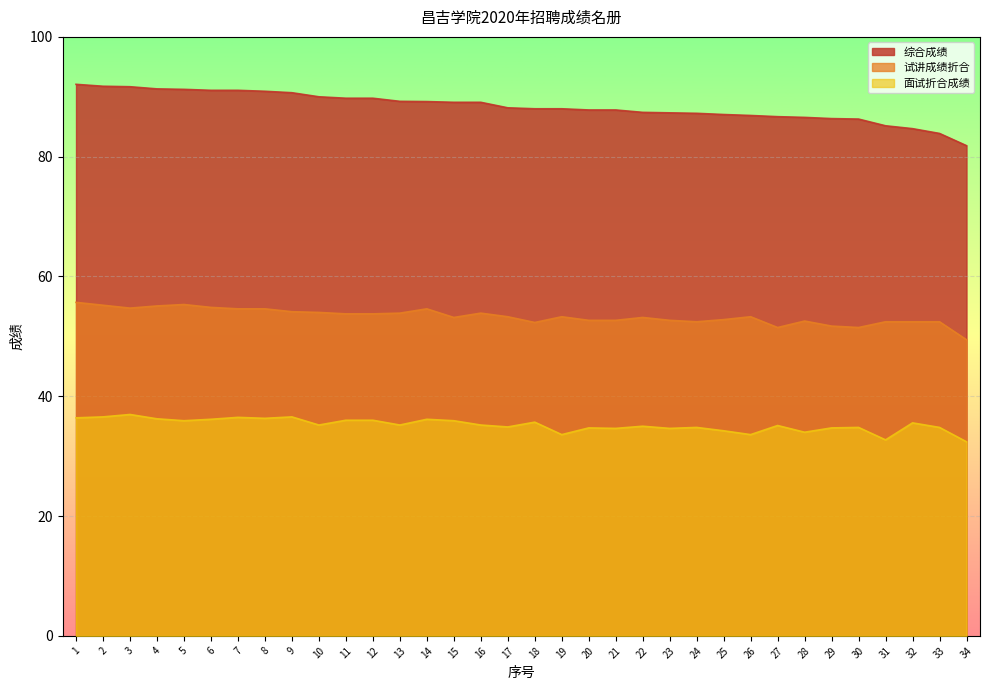

How many lines are shown in the chart?

3